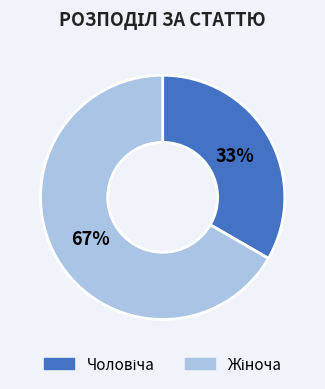

To the nearest percent, what is the average slice percentage?

50%